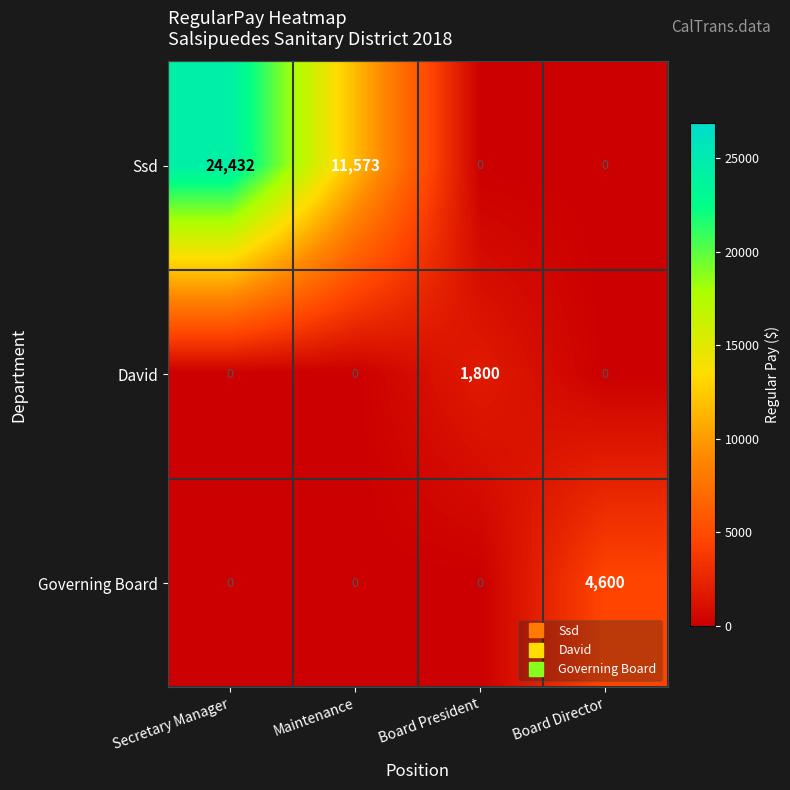

Reading left to right, what are all the values shown in this chart?

Ssd: 24432	11573	0	0
David: 0	0	1800	0
Governing Board: 0	0	0	4600